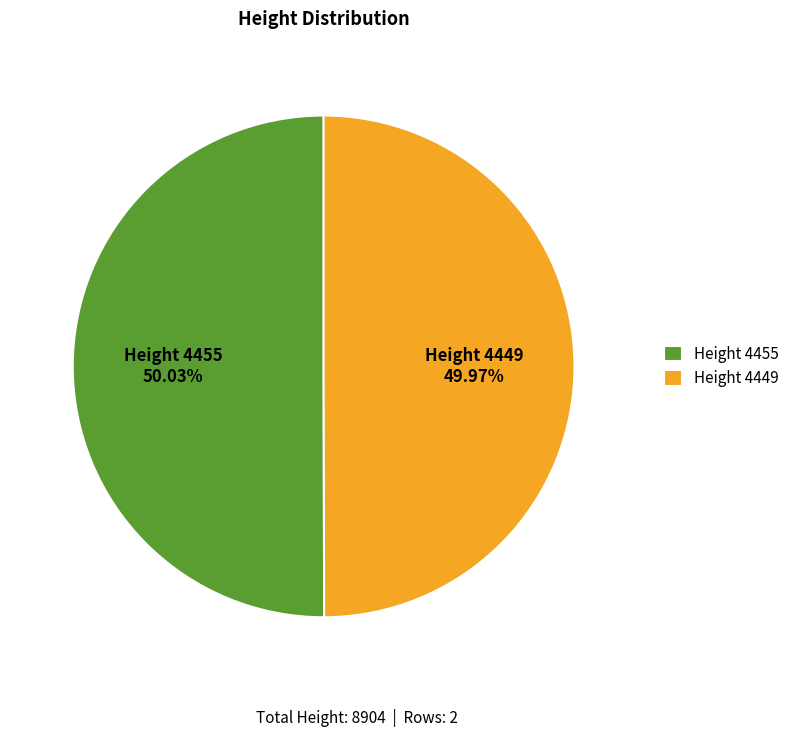

Is there any slice that represents more than half of the pie?

Yes